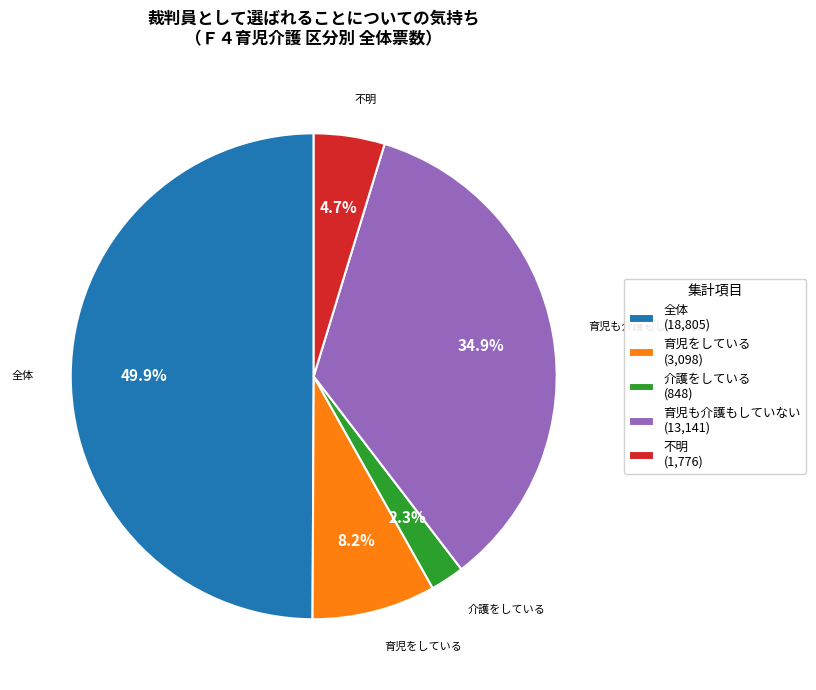

Which category has the biggest portion of the pie?

全体